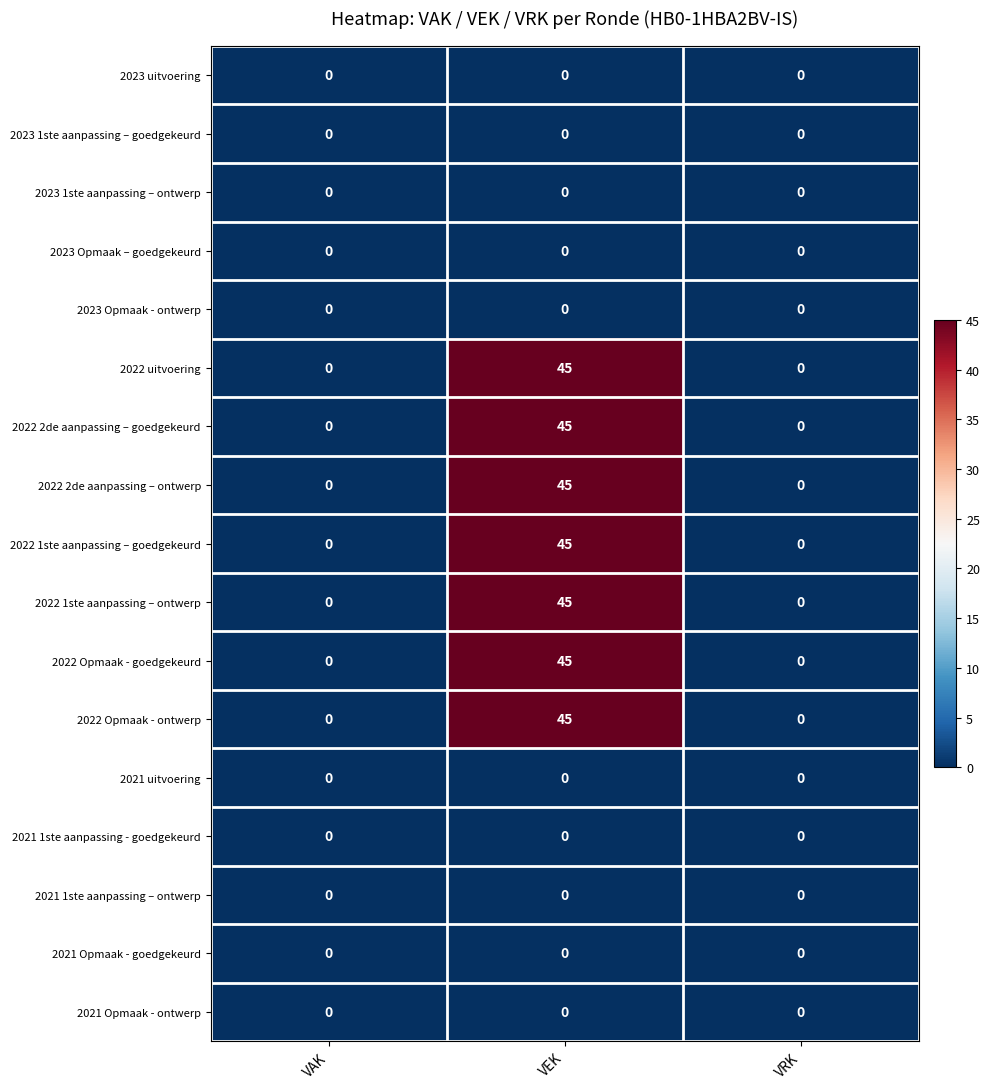

True or false: 2022 uitvoering has a value of 29 at VAK.

False